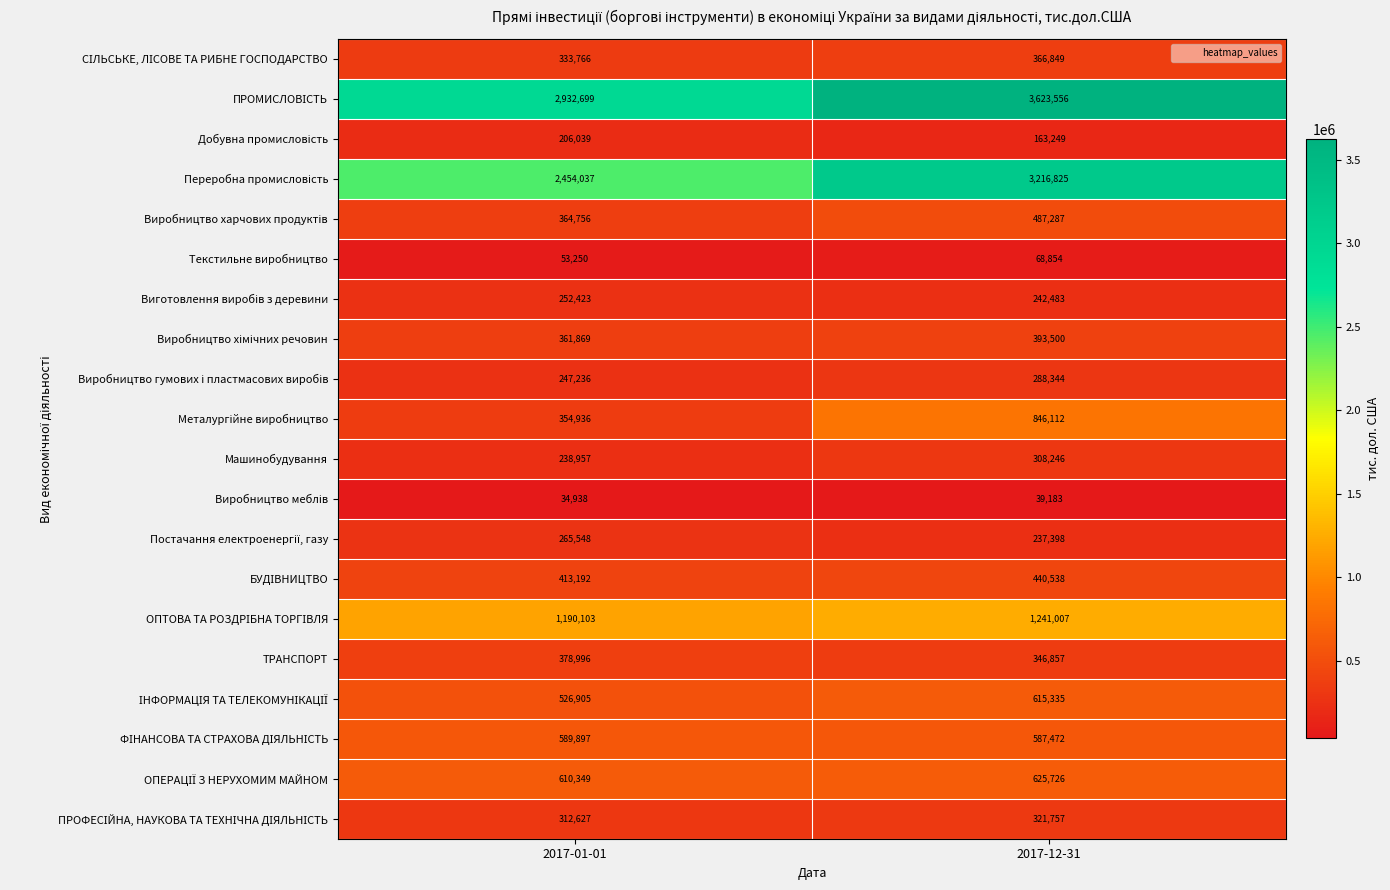

At how many categories does at least one series exceed 1239391?

2